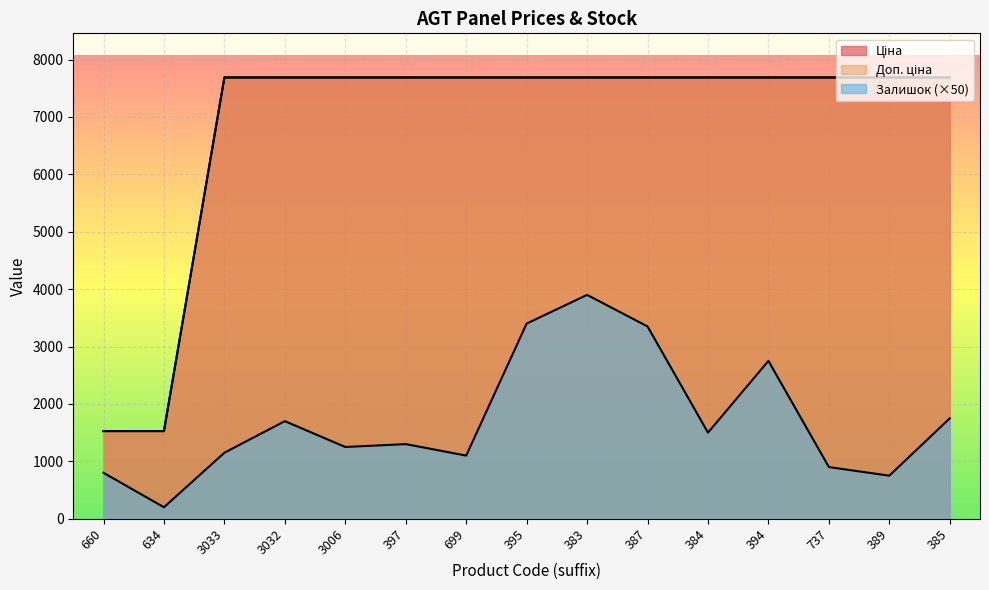

What is the minimum value for Ціна?

1527.0